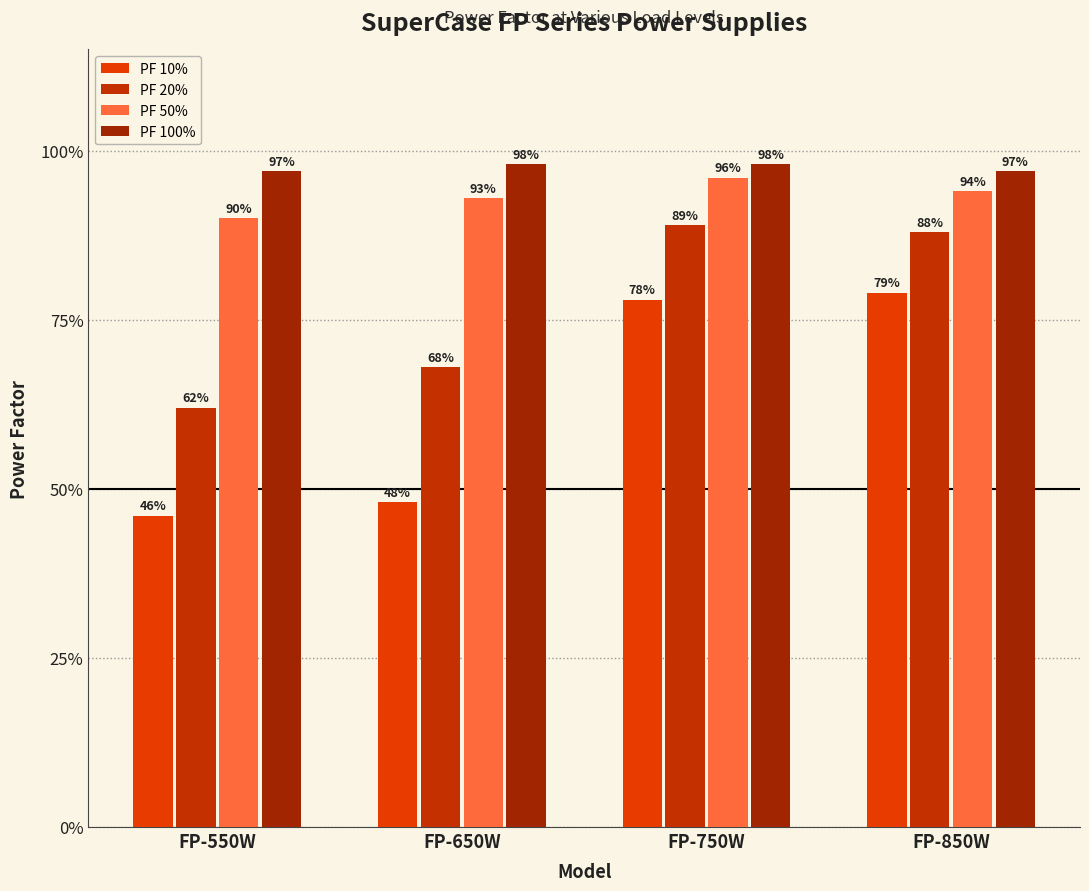

Are the bars horizontal?

No